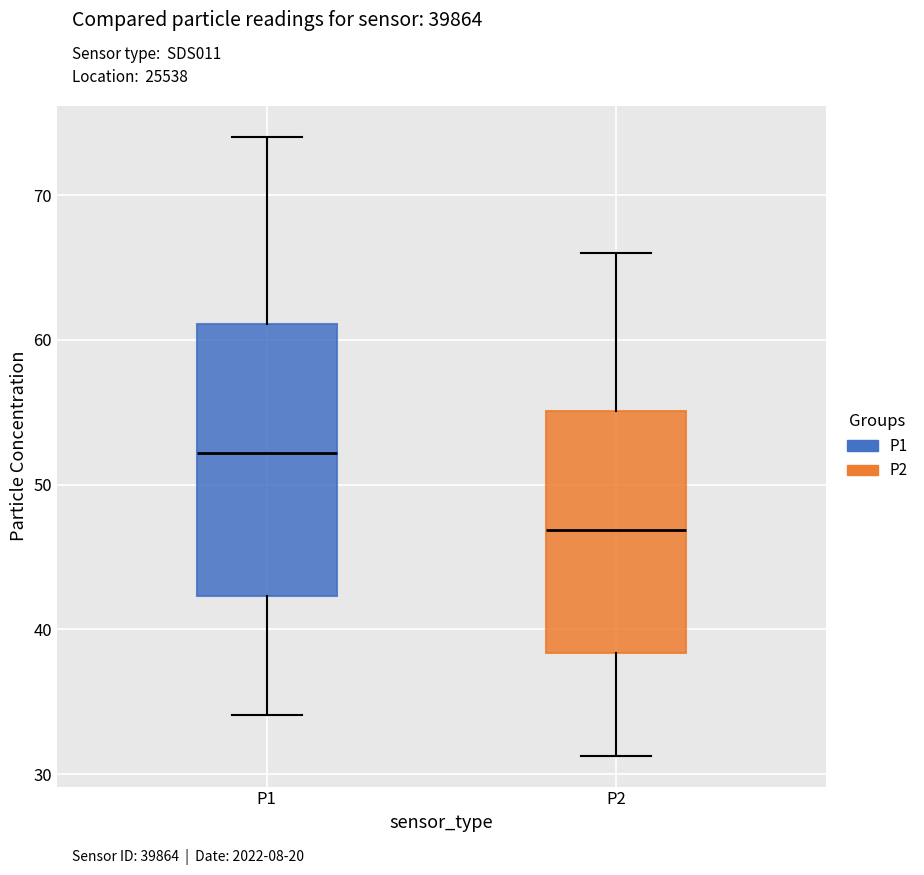

Comparing the boxes themselves (not the whiskers), which one is the tallest?

P1